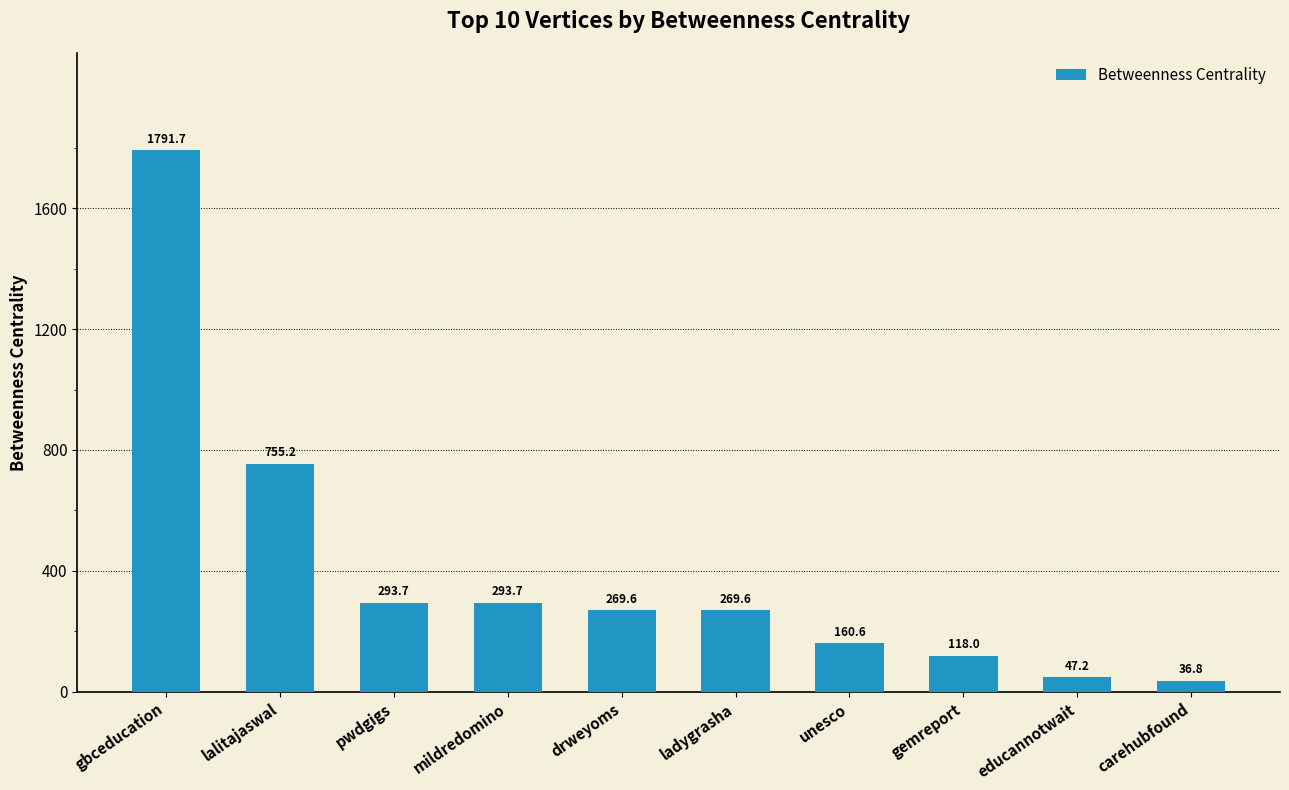

Which has a higher value, unesco or mildredomino?

mildredomino